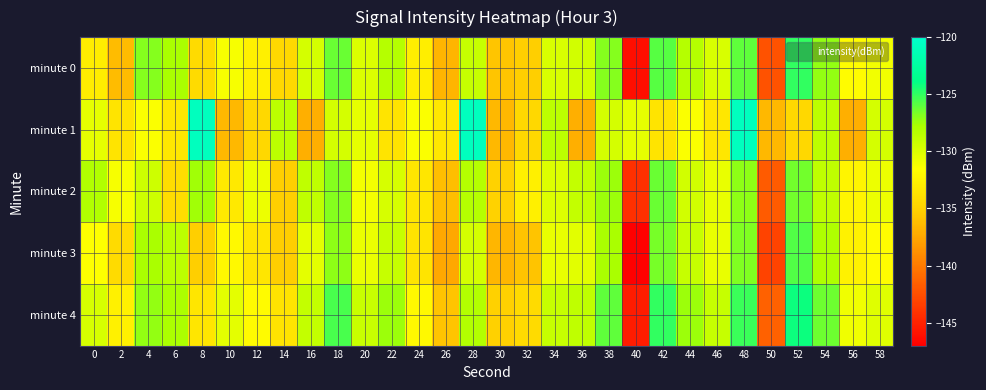

Reading right to left, what are all the values shown in this chart?

minute 0: 58=-131.1	56=-131.8	54=-127.2	52=-125.1	50=-142.3	48=-126.0	46=-129.8	44=-128.2	42=-125.8	40=-146.1	38=-126.9	36=-129.5	34=-129.8	32=-135.1	30=-135.8	28=-129.0	26=-136.7	24=-132.8	22=-128.2	20=-129.9	18=-126.3	16=-129.7	14=-134.4	12=-132.7	10=-131.2	8=-134.3	6=-127.7	4=-127.0	2=-136.3	0=-133.0
minute 1: 58=-129.7	56=-137.0	54=-128.6	52=-134.5	50=-136.5	48=-120.8	46=-133.4	44=-131.4	42=-133.5	40=-130.5	38=-129.7	36=-137.0	34=-128.6	32=-134.5	30=-136.5	28=-120.8	26=-133.4	24=-131.4	22=-133.5	20=-130.5	18=-129.7	16=-137.0	14=-128.6	12=-134.5	10=-136.5	8=-120.8	6=-133.4	4=-131.4	2=-133.5	0=-130.5
minute 2: 58=-130.8	56=-132.3	54=-128.7	52=-126.5	50=-141.8	48=-127.1	46=-130.6	44=-129.5	42=-126.3	40=-144.2	38=-127.4	36=-128.9	34=-130.1	32=-132.7	30=-134.9	28=-128.3	26=-136.2	24=-133.5	22=-129.8	20=-131.1	18=-126.9	16=-128.7	14=-135.1	12=-130.8	10=-133.2	8=-127.5	6=-134.1	4=-129.3	2=-131.2	0=-128.1
minute 3: 58=-131.8	56=-132.5	54=-128.0	52=-125.8	50=-143.1	48=-126.8	46=-130.6	44=-129.0	42=-126.6	40=-146.9	38=-127.7	36=-130.3	34=-130.6	32=-135.9	30=-136.6	28=-129.7	26=-137.5	24=-133.6	22=-129.0	20=-130.7	18=-127.1	16=-130.4	14=-135.2	12=-133.5	10=-132.0	8=-135.1	6=-128.6	4=-127.8	2=-134.3	0=-131.5
minute 4: 58=-130.2	56=-130.9	54=-126.4	52=-124.2	50=-141.5	48=-125.2	46=-129.0	44=-127.4	42=-125.0	40=-145.4	38=-126.1	36=-128.7	34=-129.0	32=-134.3	30=-135.0	28=-128.2	26=-135.9	24=-132.0	22=-127.4	20=-129.1	18=-125.5	16=-128.9	14=-133.6	12=-131.9	10=-130.4	8=-133.5	6=-127.9	4=-127.2	2=-132.6	0=-129.8